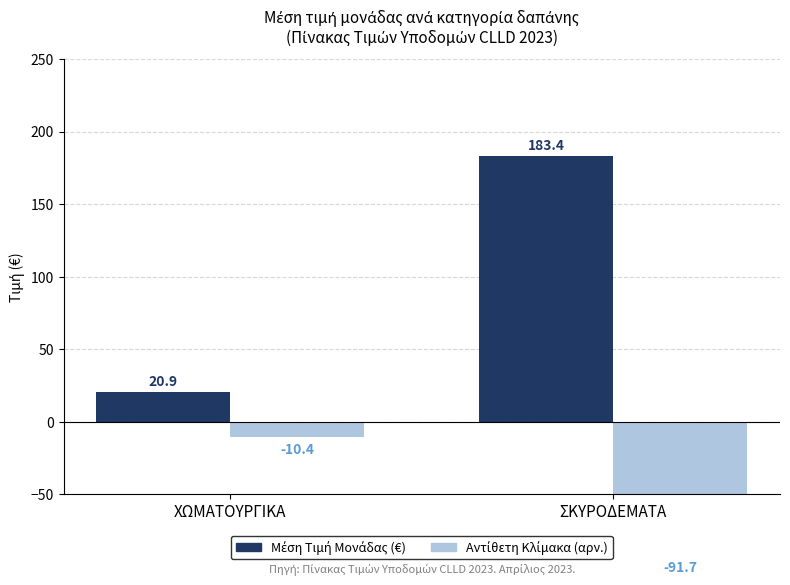

What is the difference between the Αντίθετη Κλίμακα (αρν.) values at ΧΩΜΑΤΟΥΡΓΙΚΑ and ΣΚΥΡΟΔΕΜΑΤΑ?

81.2